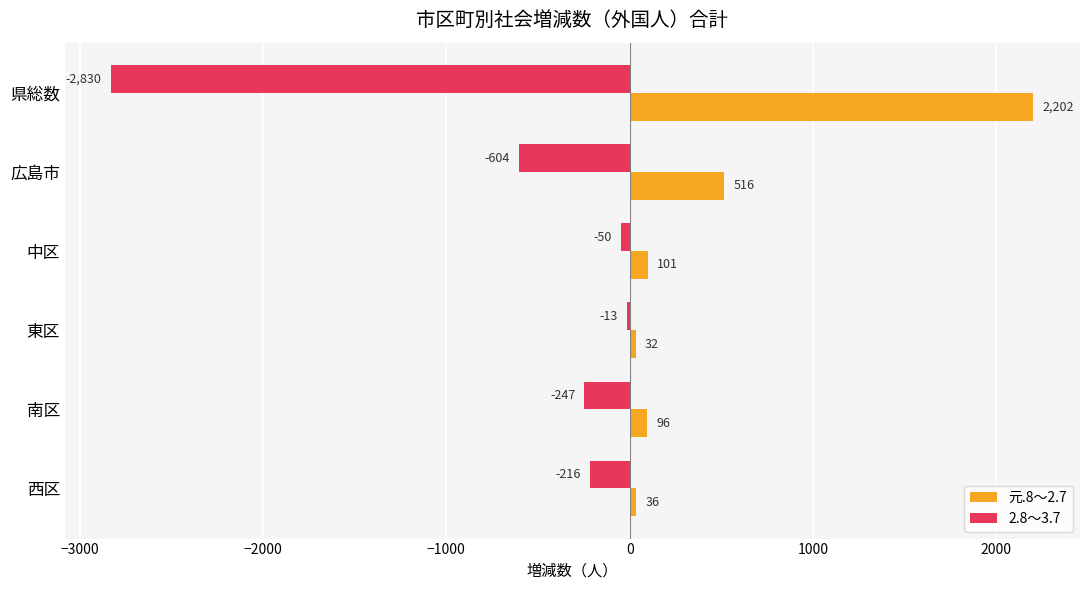

What is the total value across all series at 中区?

51